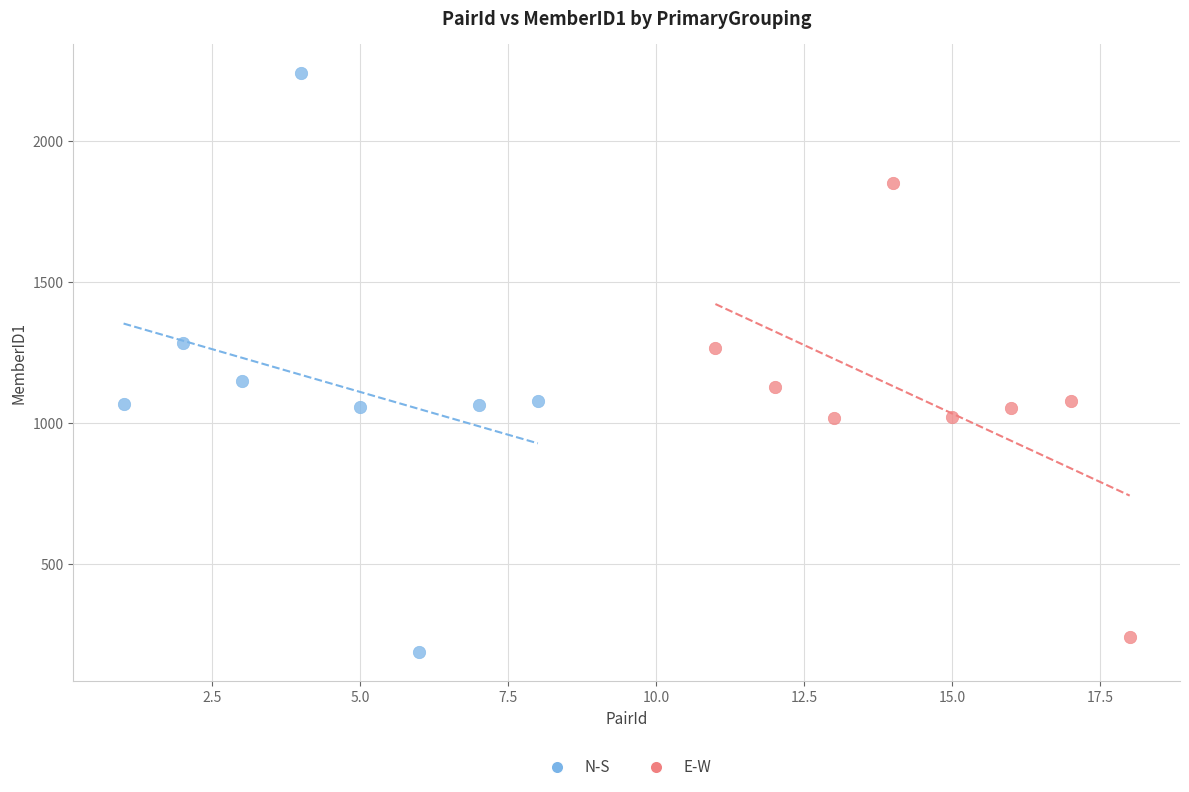

Which series has the widest spread of Y values?

N-S